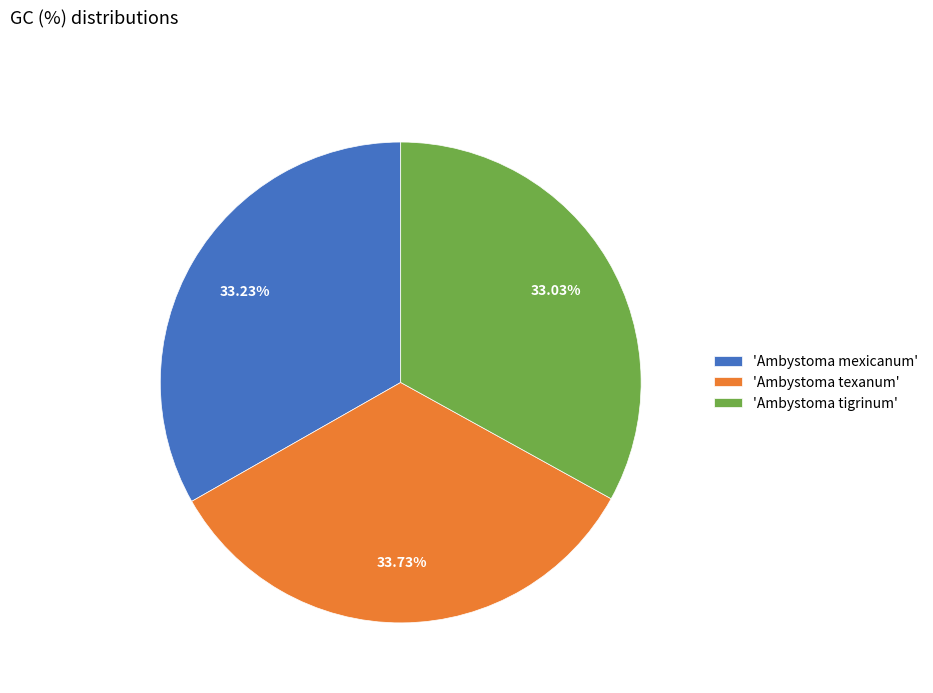

Is there any slice that represents more than half of the pie?

No